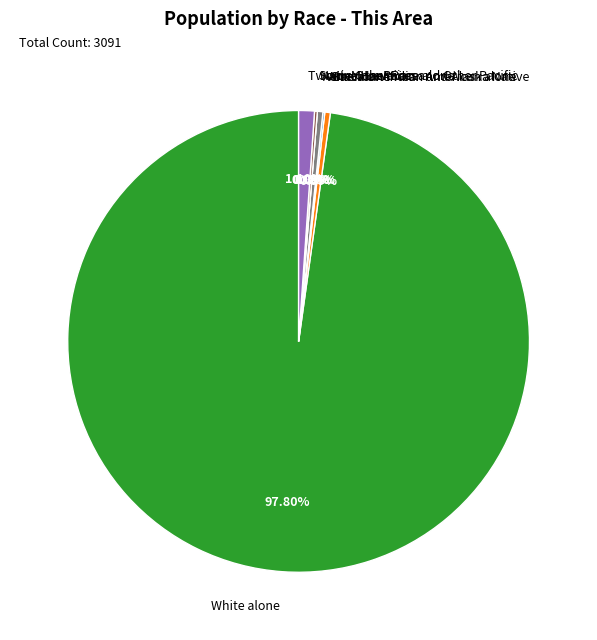

How many segments does this pie chart have?

7